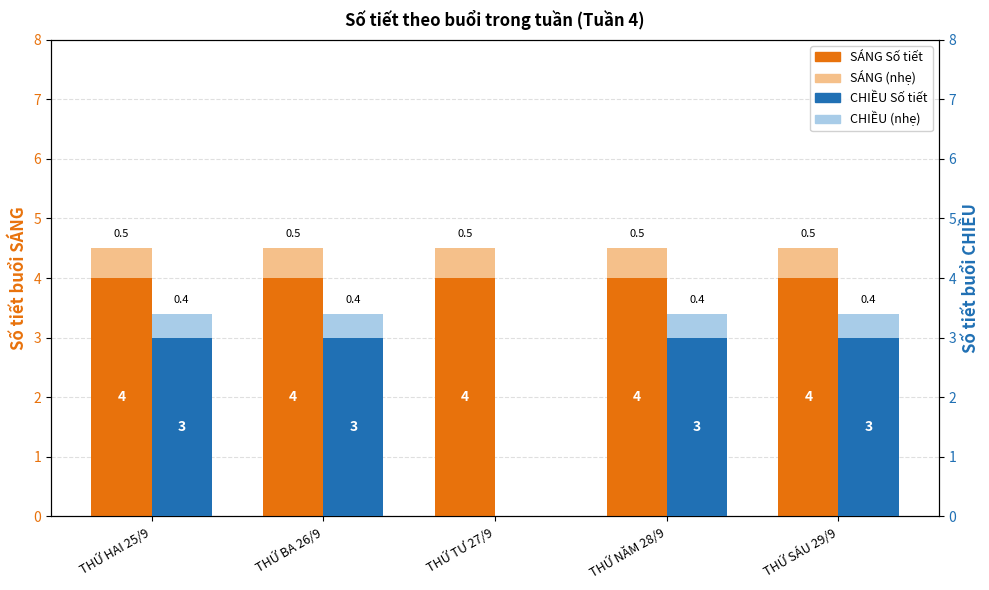

What value does the SÁNG (Số tiết) series have at THỨ TƯ 27/9?

4.0